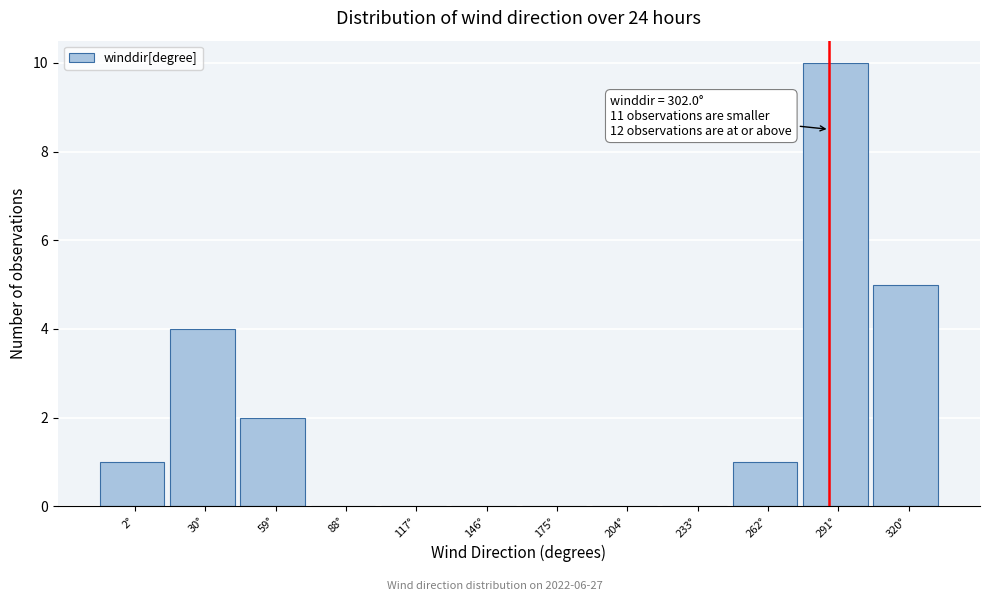

Reading left to right, transcribe all the data shown in this chart.

2°=1	30°=4	59°=2	88°=0	117°=0	146°=0	175°=0	204°=0	233°=0	262°=1	291°=10	320°=5